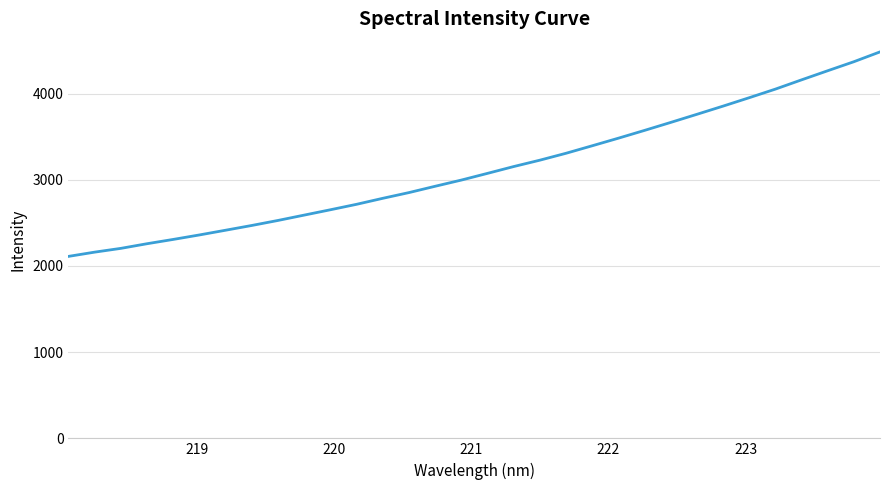

What is the difference between the maximum and minimum values?

2372.8